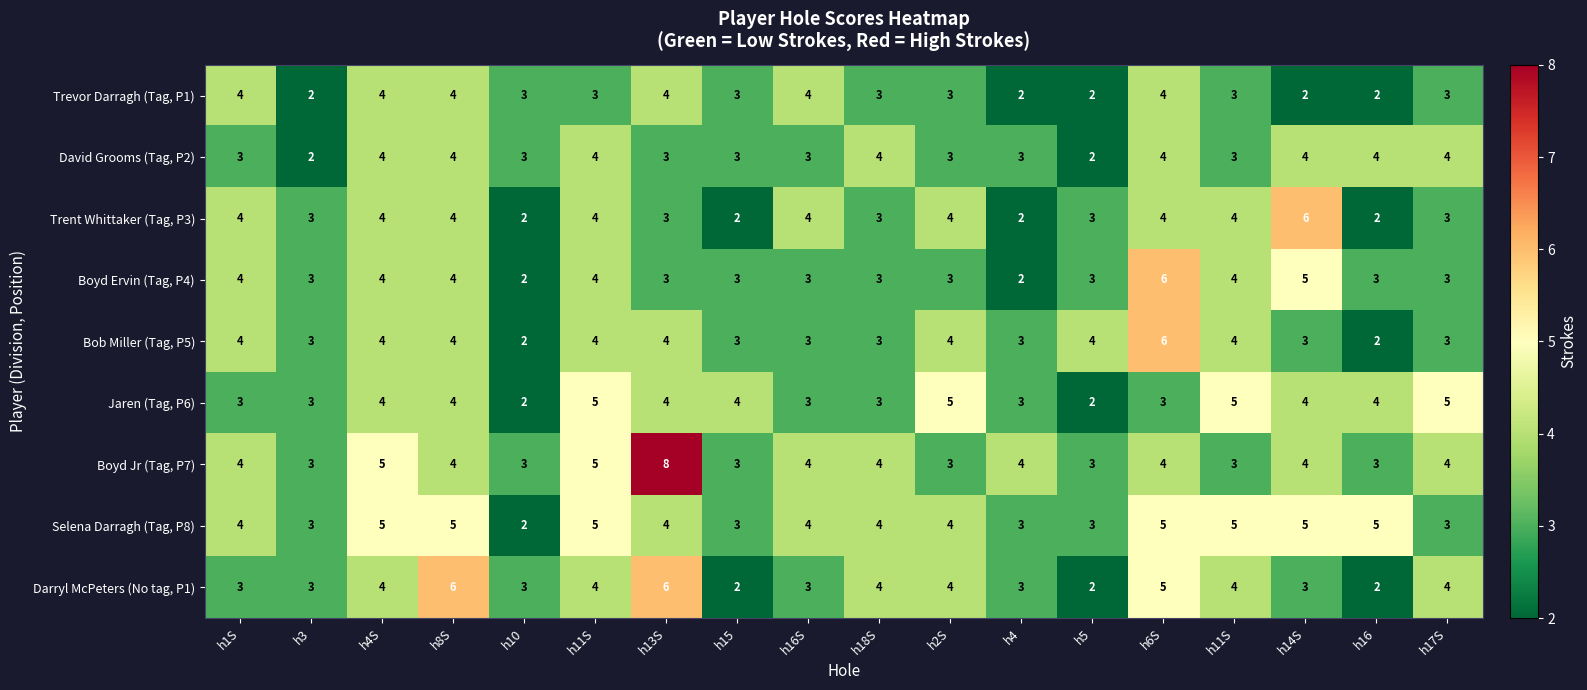

Reading left to right, list all the values displayed in this chart.

Trevor Darragh (Tag, P1): h1S=4	h3=2	h4S=4	h8S=4	h10=3	h11S=3	h13S=4	h15=3	h16S=4	h18S=3	h2S=3	h4=2	h5=2	h6S=4	h11S=3	h14S=2	h16=2	h17S=3
David Grooms (Tag, P2): h1S=3	h3=2	h4S=4	h8S=4	h10=3	h11S=4	h13S=3	h15=3	h16S=3	h18S=4	h2S=3	h4=3	h5=2	h6S=4	h11S=3	h14S=4	h16=4	h17S=4
Trent Whittaker (Tag, P3): h1S=4	h3=3	h4S=4	h8S=4	h10=2	h11S=4	h13S=3	h15=2	h16S=4	h18S=3	h2S=4	h4=2	h5=3	h6S=4	h11S=4	h14S=6	h16=2	h17S=3
Boyd Ervin (Tag, P4): h1S=4	h3=3	h4S=4	h8S=4	h10=2	h11S=4	h13S=3	h15=3	h16S=3	h18S=3	h2S=3	h4=2	h5=3	h6S=6	h11S=4	h14S=5	h16=3	h17S=3
Bob Miller (Tag, P5): h1S=4	h3=3	h4S=4	h8S=4	h10=2	h11S=4	h13S=4	h15=3	h16S=3	h18S=3	h2S=4	h4=3	h5=4	h6S=6	h11S=4	h14S=3	h16=2	h17S=3
Jaren (Tag, P6): h1S=3	h3=3	h4S=4	h8S=4	h10=2	h11S=5	h13S=4	h15=4	h16S=3	h18S=3	h2S=5	h4=3	h5=2	h6S=3	h11S=5	h14S=4	h16=4	h17S=5
Boyd Jr (Tag, P7): h1S=4	h3=3	h4S=5	h8S=4	h10=3	h11S=5	h13S=8	h15=3	h16S=4	h18S=4	h2S=3	h4=4	h5=3	h6S=4	h11S=3	h14S=4	h16=3	h17S=4
Selena Darragh (Tag, P8): h1S=4	h3=3	h4S=5	h8S=5	h10=2	h11S=5	h13S=4	h15=3	h16S=4	h18S=4	h2S=4	h4=3	h5=3	h6S=5	h11S=5	h14S=5	h16=5	h17S=3
Darryl McPeters (No tag, P1): h1S=3	h3=3	h4S=4	h8S=6	h10=3	h11S=4	h13S=6	h15=2	h16S=3	h18S=4	h2S=4	h4=3	h5=2	h6S=5	h11S=4	h14S=3	h16=2	h17S=4